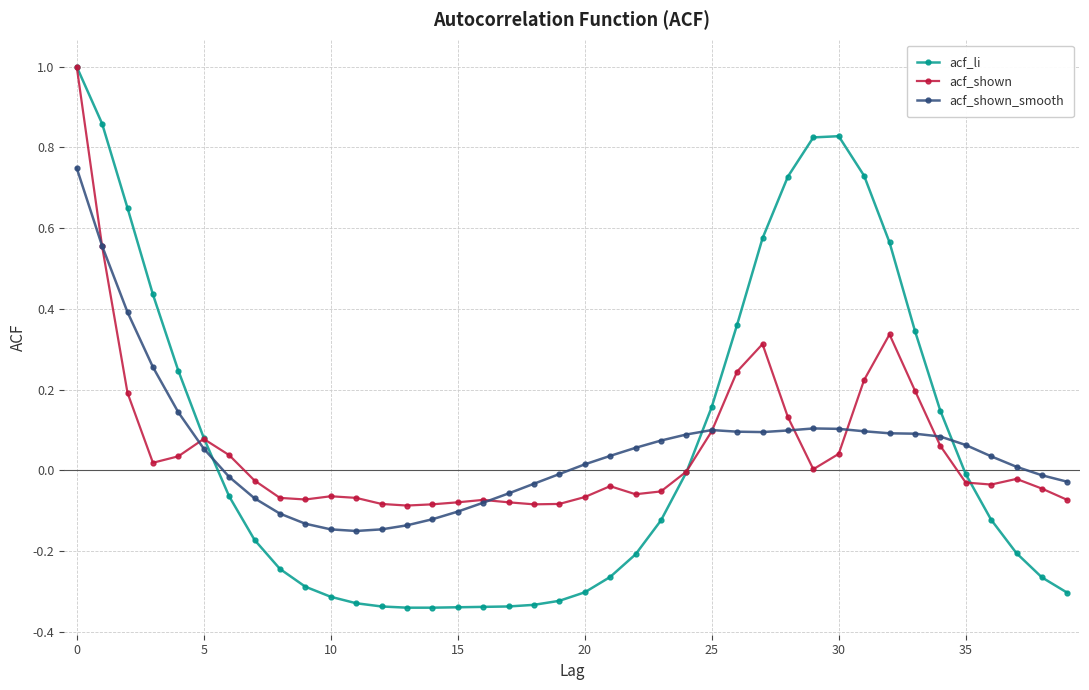

True or false: acf_shown_smooth has more than 1 points higher than both neighbors.

True